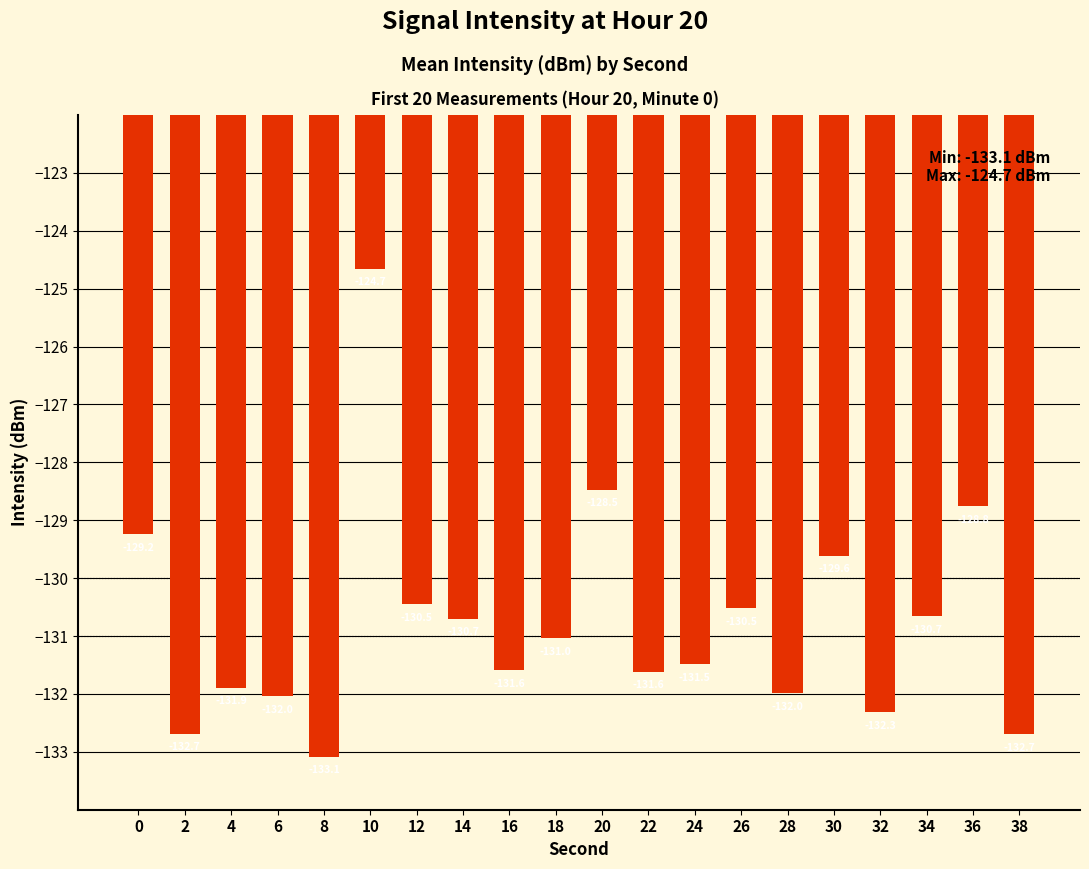

How many series are shown in this chart?

1